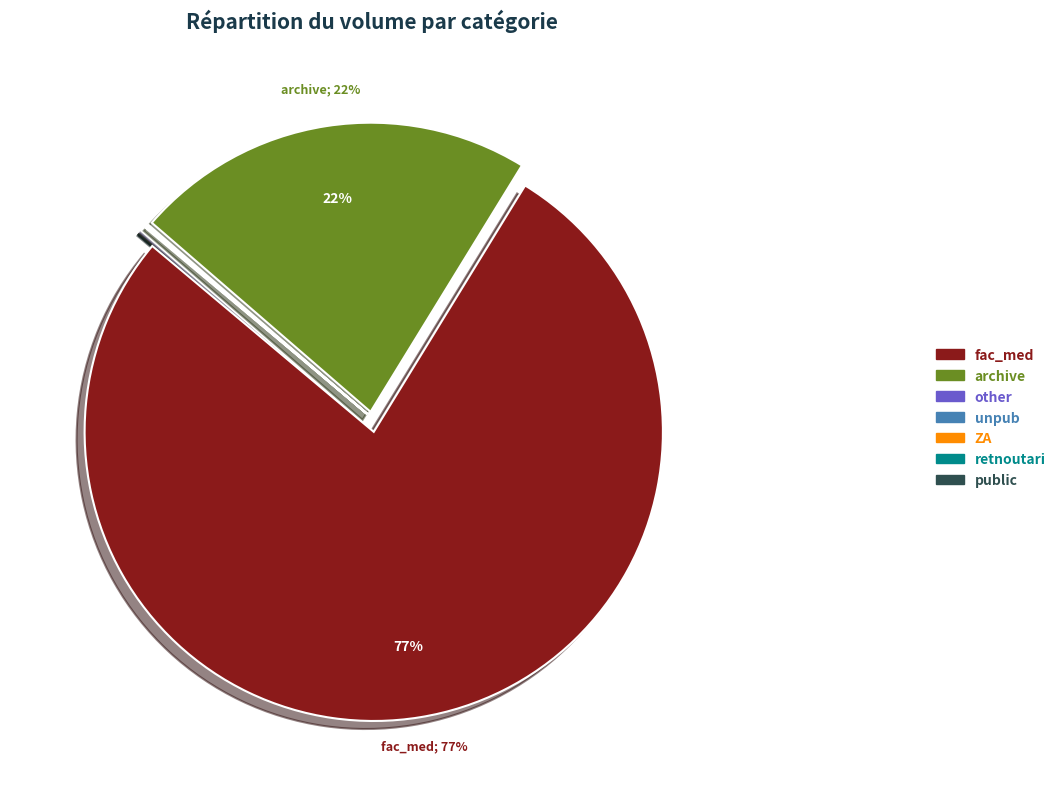

Is it true that fac_med is 77% of the pie?

True